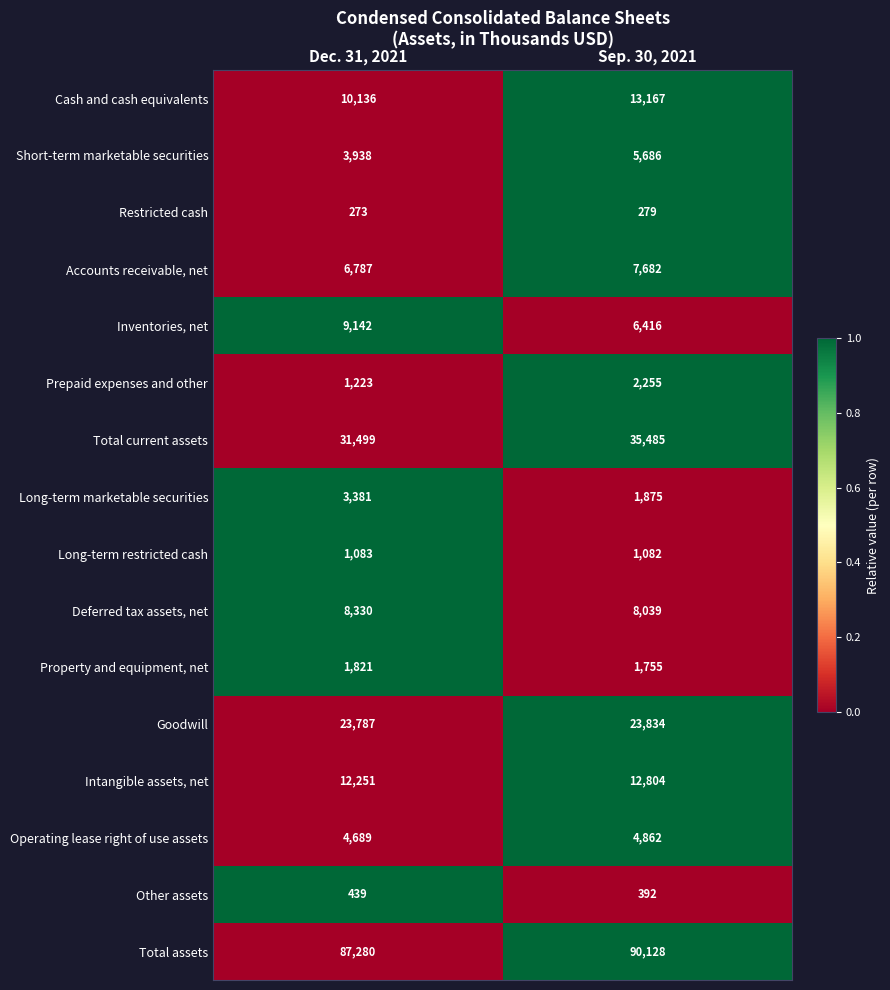

List the series in order of their peak value, highest first.

Total assets, Total current assets, Goodwill, Cash and cash equivalents, Intangible assets, net, Inventories, net, Deferred tax assets, net, Accounts receivable, net, Short-term marketable securities, Operating lease right of use assets, Long-term marketable securities, Prepaid expenses and other, Property and equipment, net, Long-term restricted cash, Other assets, Restricted cash